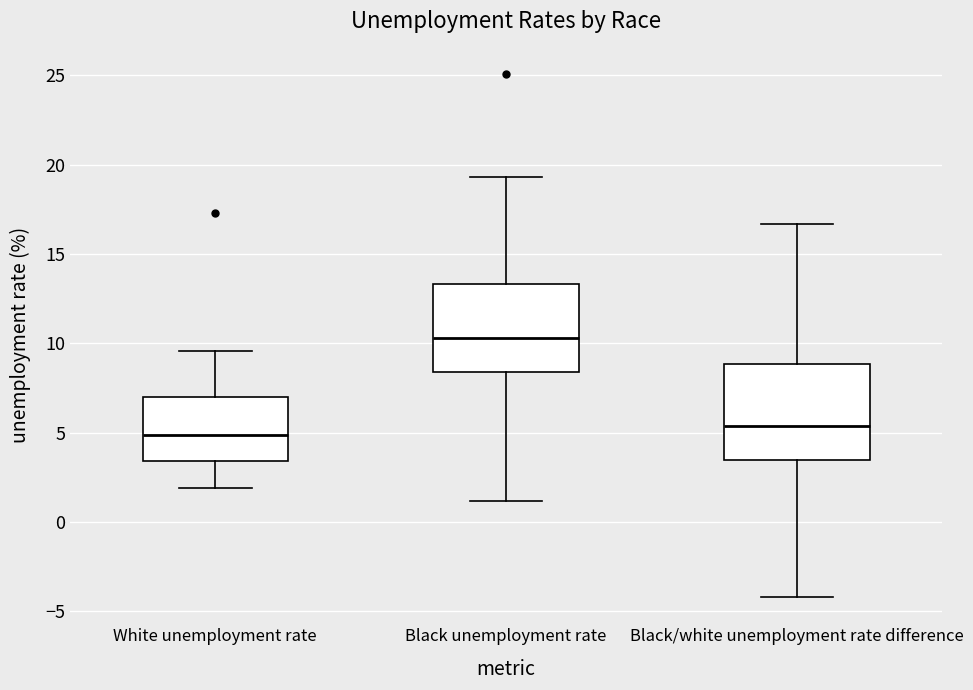

Reading left to right, transcribe this box plot: for each box, give where its median line is, the range the box spans, and where its two whiskers end, as read against the y-axis. The values are not printed on the chart, so give them approximately, as read against the axis.

White unemployment rate: median 5.0, box 3.5 to 7.0, whiskers 2.0 to 9.5
Black unemployment rate: median 10.5, box 8.5 to 13.5, whiskers 1.0 to 19.5
Black/white unemployment rate difference: median 5.5, box 3.5 to 9.0, whiskers -4.0 to 16.5